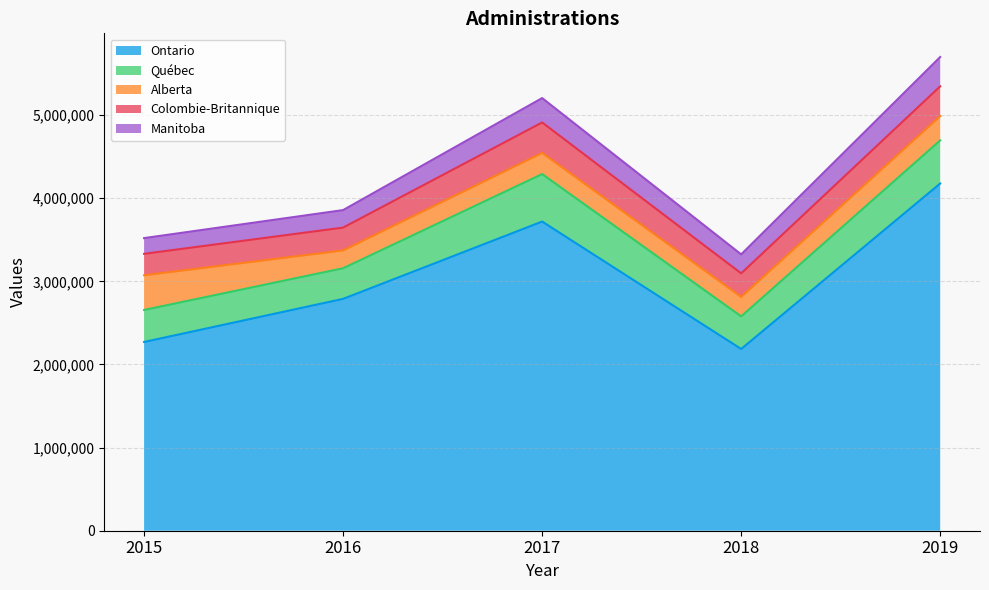

Which series changed the most between 2015 and 2017?

Ontario